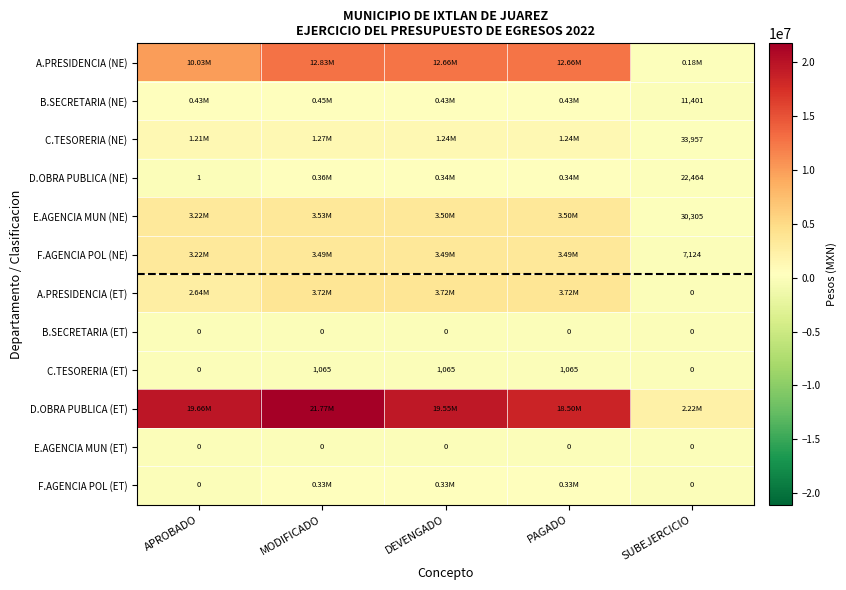

How many values in the F.AGENCIA POL (NE) series are below 3487425?

2